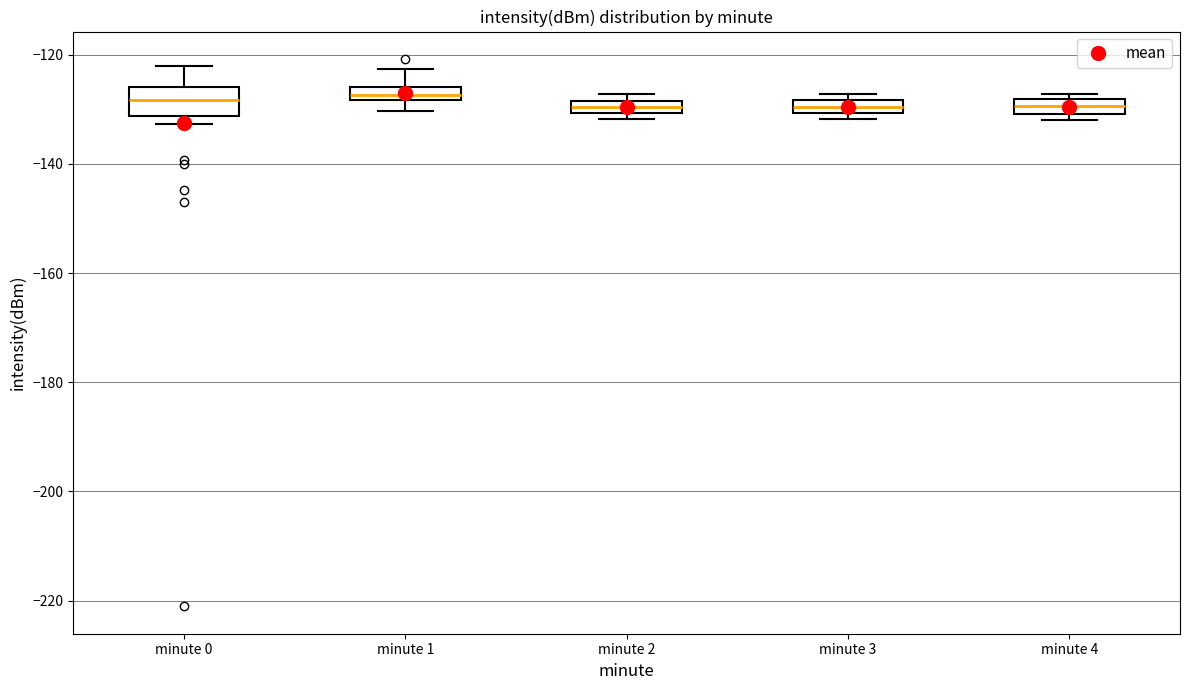

Which box is the tallest, from its lower edge to its upper edge?

minute 0